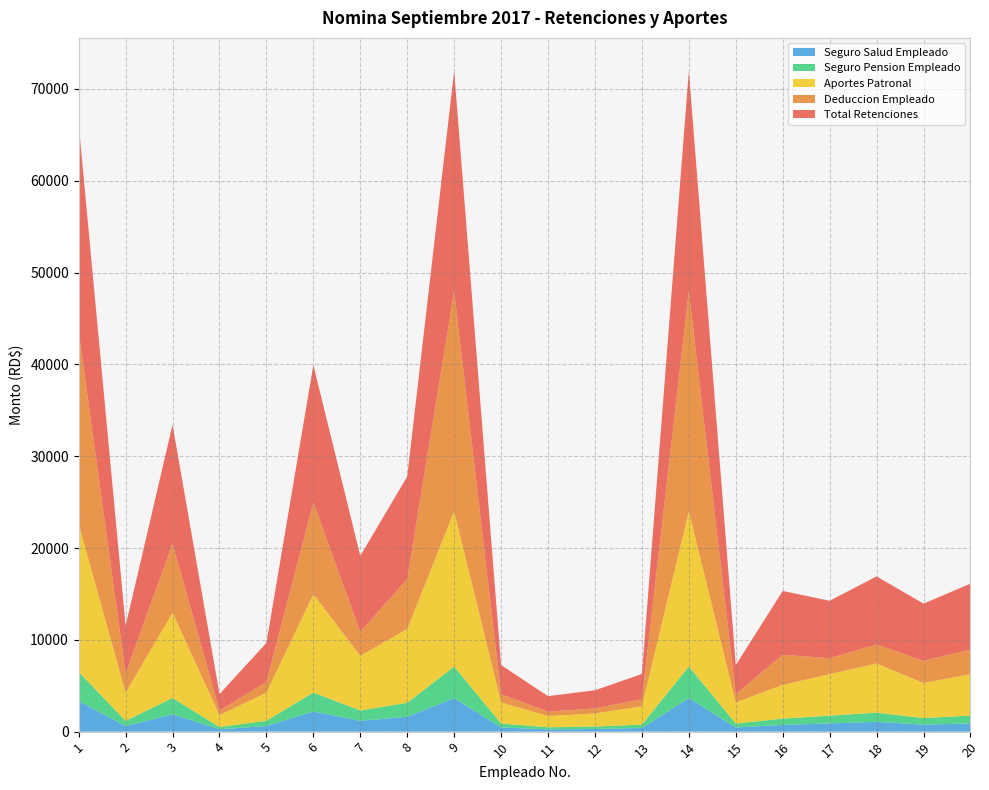

Reading right to left, list all the values displayed in this chart.

Total Retenciones: 20=7186.8	19=6232.8	18=7420.0	17=6254.0	16=6953.5	15=3180.0	14=23998.2	13=2756.0	12=1976.9	11=1696.0	10=3180.0	9=23998.2	8=11173.8	7=8268.0	6=14962.0	5=4240.0	4=1795.2	3=12952.0	2=5172.8	1=22600.0
Deduccion Empleado: 20=2676.2	19=2410.3	18=2068.5	17=1743.5	16=3283.9	15=886.5	14=23967.5	13=768.3	12=551.1	11=472.8	10=886.5	9=23967.5	8=5440.3	7=2606.4	6=10000.0	5=1182.0	4=500.5	3=7527.2	2=2114.8	1=20958.7
Aportes Patronal: 20=4510.6	19=3822.5	18=5351.5	17=4510.6	16=3669.6	15=2293.5	14=16906.2	13=1987.7	12=1425.8	11=1223.2	10=2293.5	9=16906.2	8=8032.4	7=5963.1	6=10706.8	5=3058.0	4=1294.8	3=9287.8	2=3058.0	1=16099.0
Seguro Pension Empleado: 20=846.6	19=717.5	18=1004.5	17=846.6	16=688.8	15=430.5	14=3444.0	13=373.1	12=267.6	11=229.6	10=430.5	9=3444.0	8=1525.5	7=1119.3	6=2066.4	5=574.0	4=243.0	3=1779.4	2=574.0	1=3157.0
Seguro Salud Empleado: 20=896.8	19=760.0	18=1064.0	17=896.8	16=729.6	15=456.0	14=3648.0	13=395.2	12=283.5	11=243.2	10=456.0	9=3648.0	8=1615.8	7=1185.6	6=2188.8	5=608.0	4=257.4	3=1884.8	2=608.0	1=3344.0